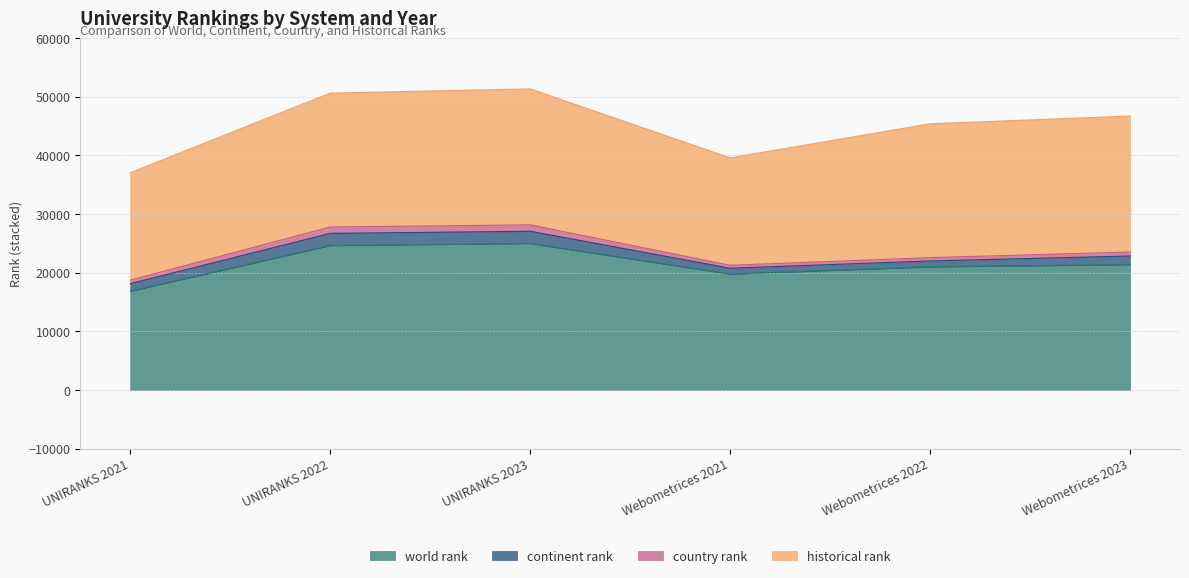

How many lines are shown in the chart?

4